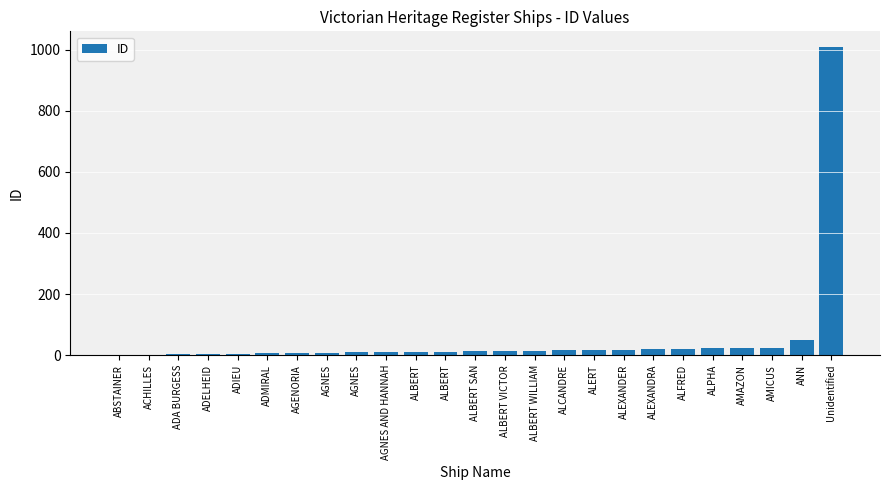

The chart shows a value of 25 at ALERT. True or false?

False